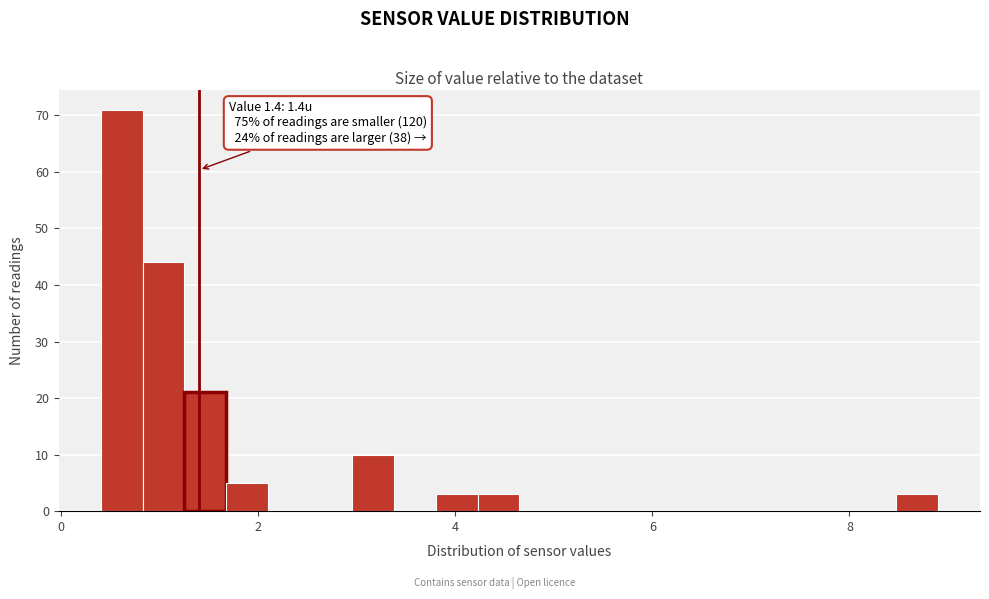

Around what value on the x-axis is the tallest bar? Give the approximate position of its centre, as read against the axis.

0.6